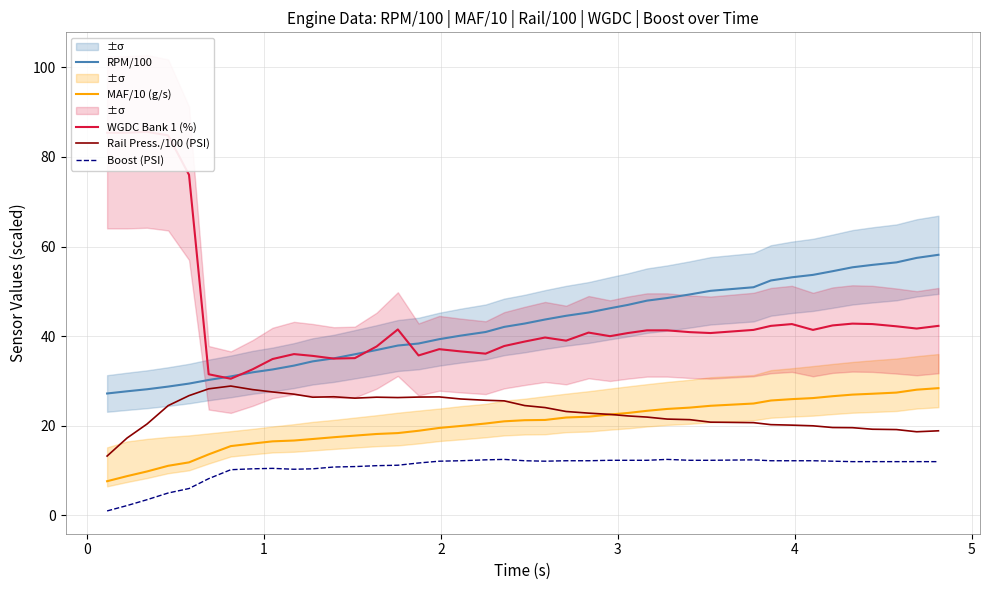

True or false: Rail Press./100 (PSI) and Boost (PSI) cross at least once.

False